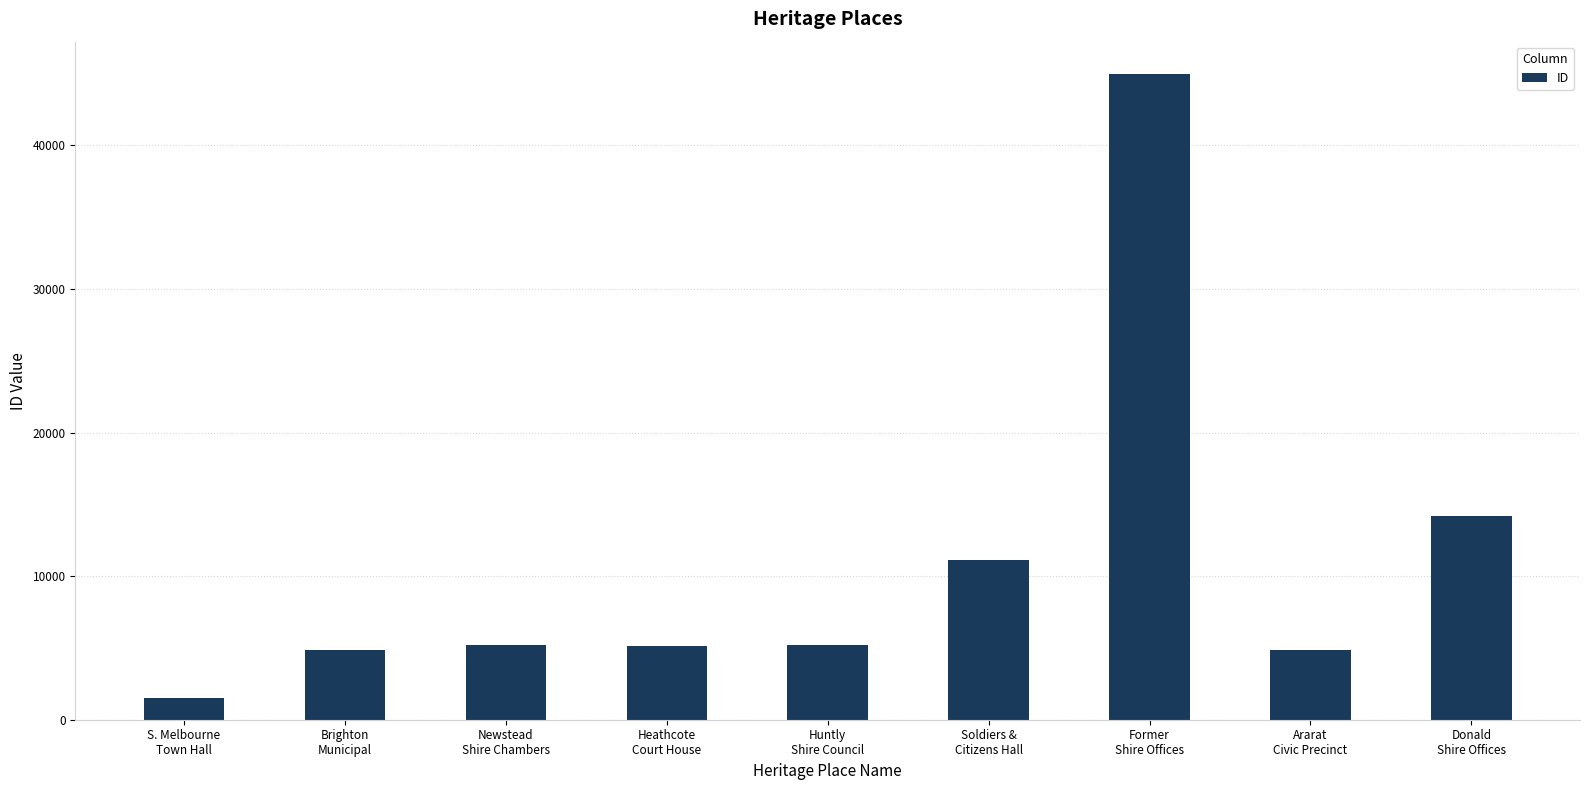

Which has a higher value, S. Melbourne
Town Hall or Soldiers &
Citizens Hall?

Soldiers &
Citizens Hall